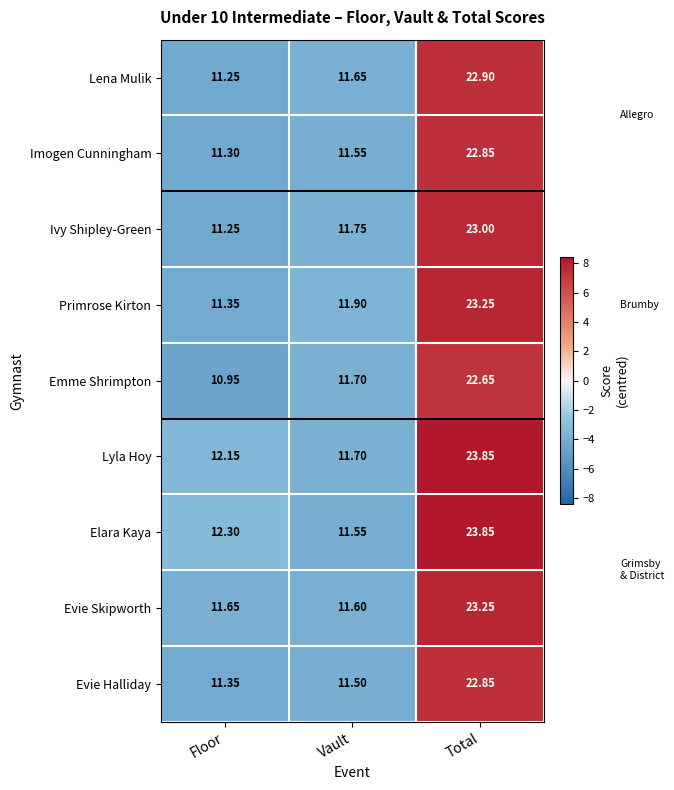

Which series has the largest range (max minus min)?

Elara Kaya